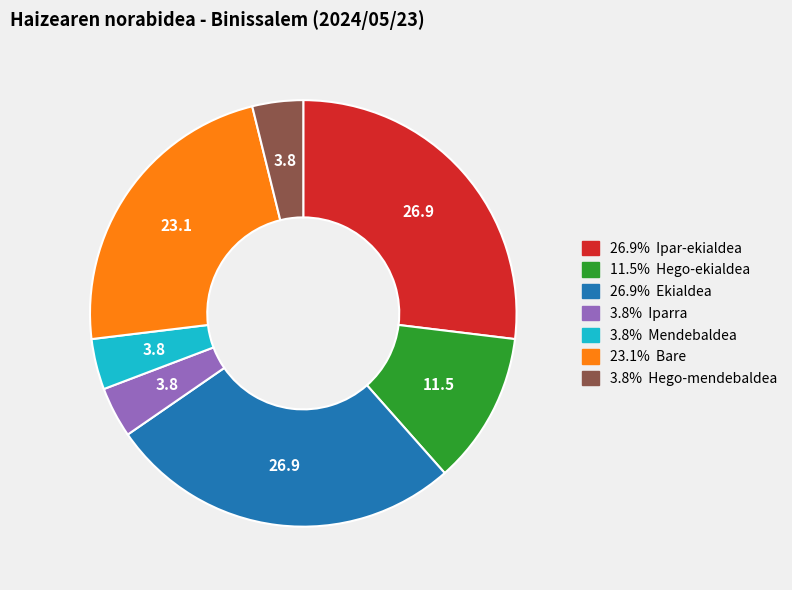

Does any single category account for the majority?

No